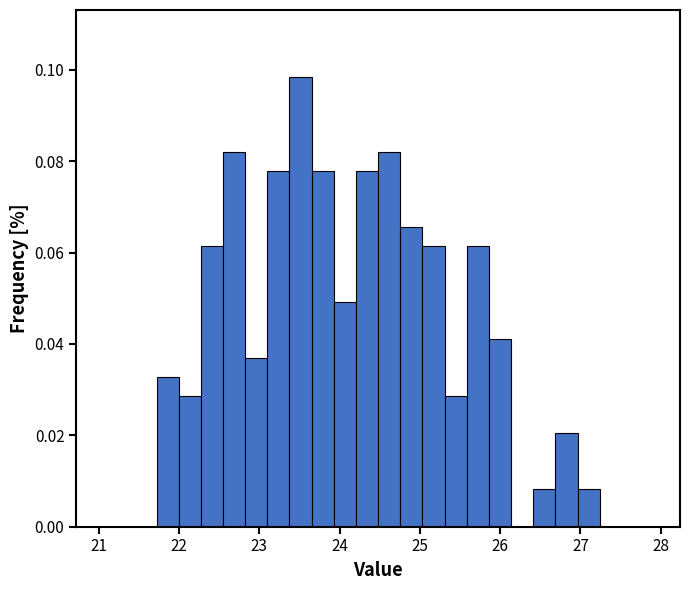

Around what value on the x-axis is the tallest bar? Give the approximate position of its centre, as read against the axis.

23.5